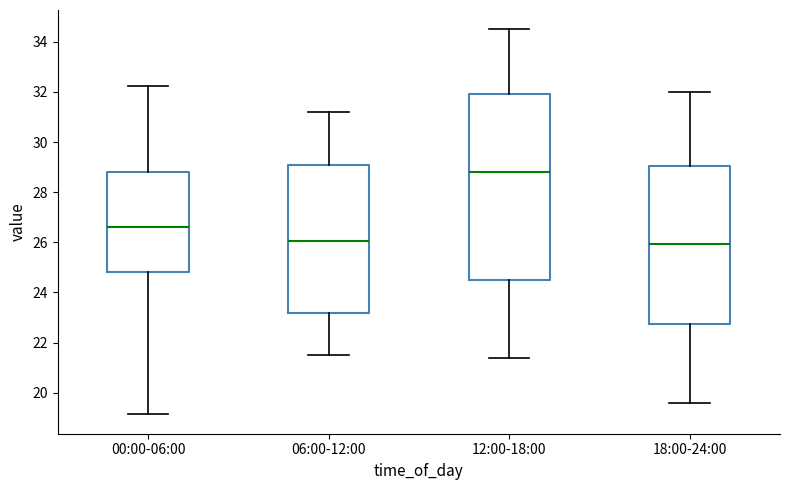

Which box has the highest median line?

12:00-18:00